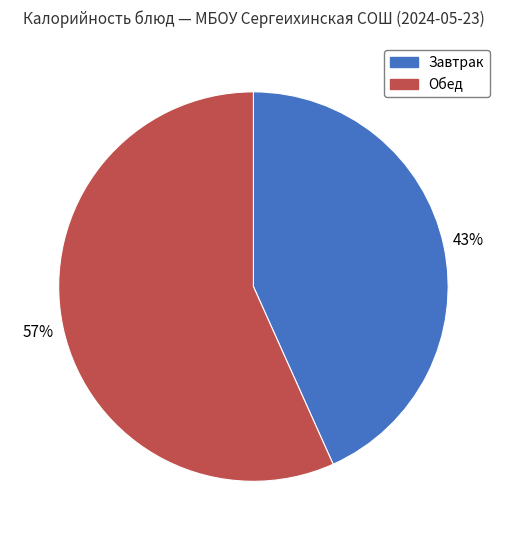

Is there a majority slice in this chart?

Yes